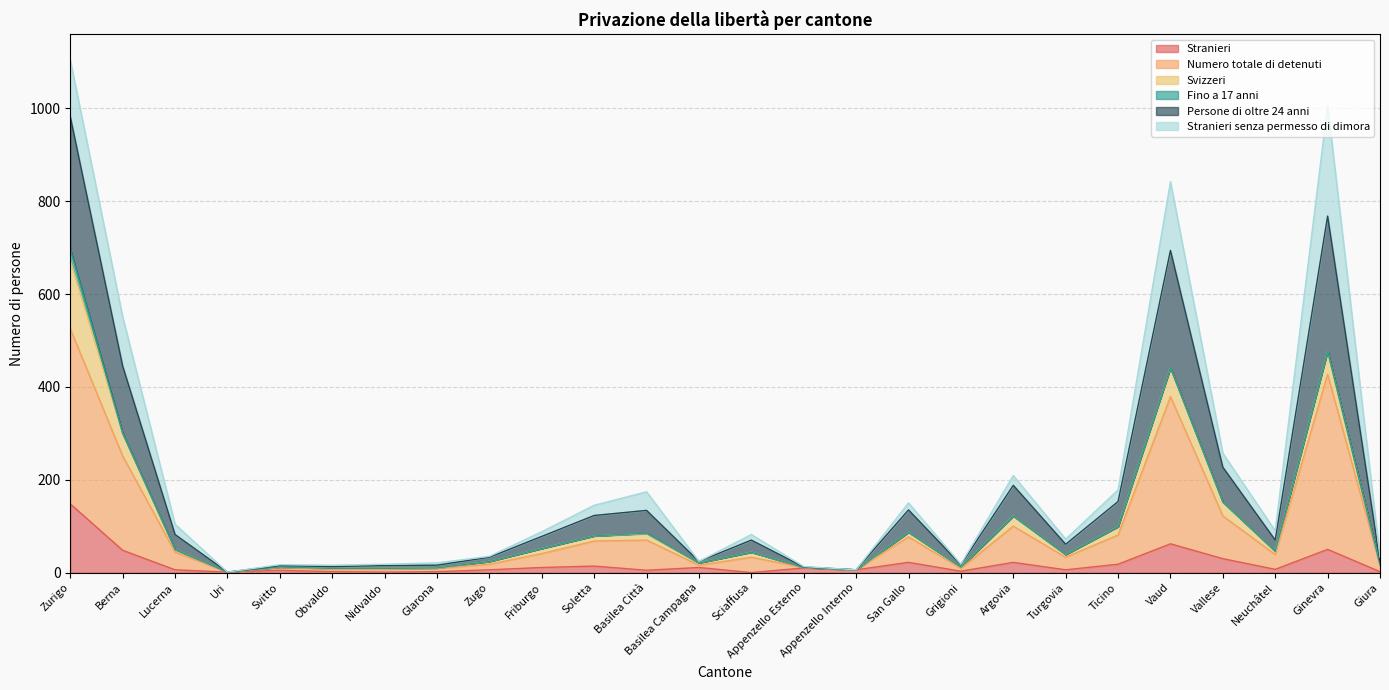

Which category has the lowest value in the Stranieri series?

Sciaffusa